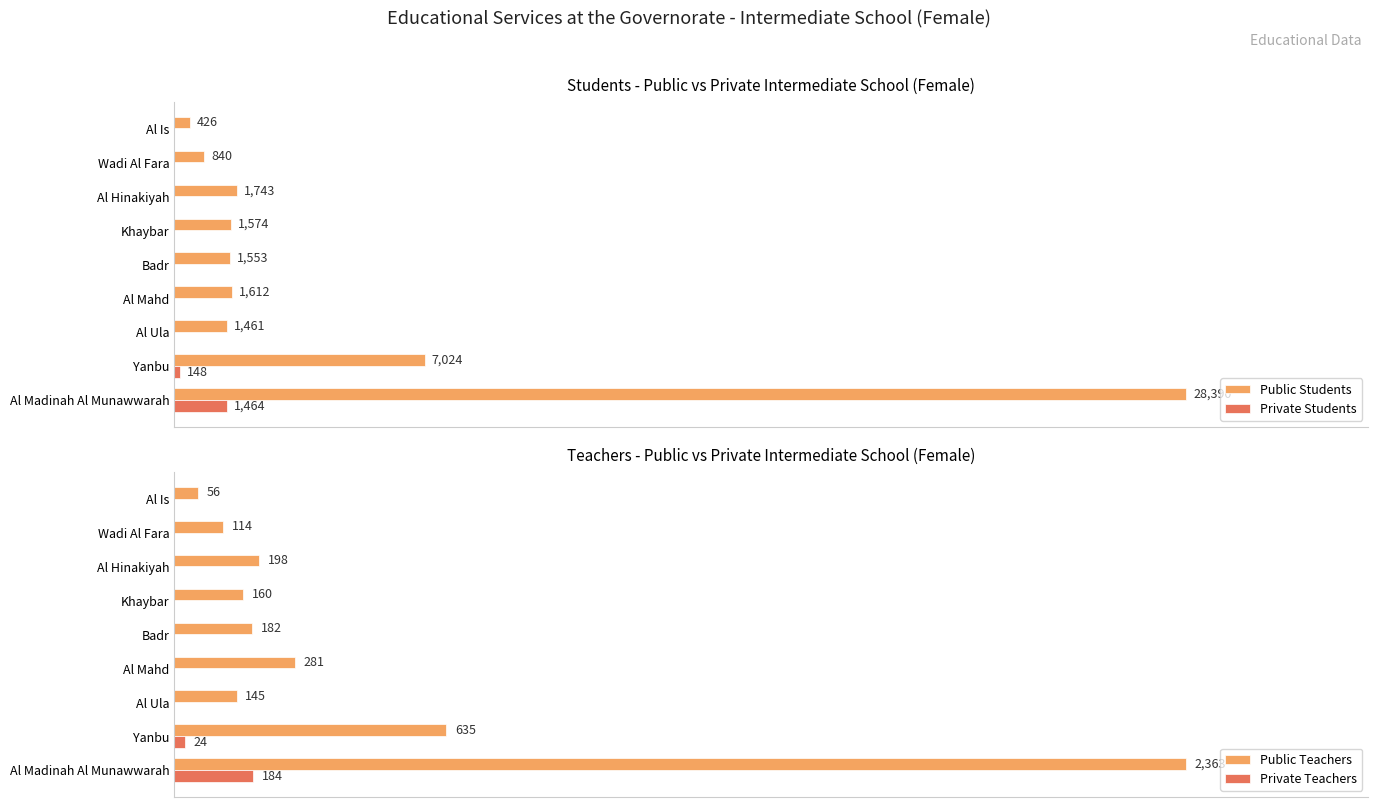

Rank the series by their maximum value, from lowest to highest.

Private Teachers, Private Students, Public Teachers, Public Students